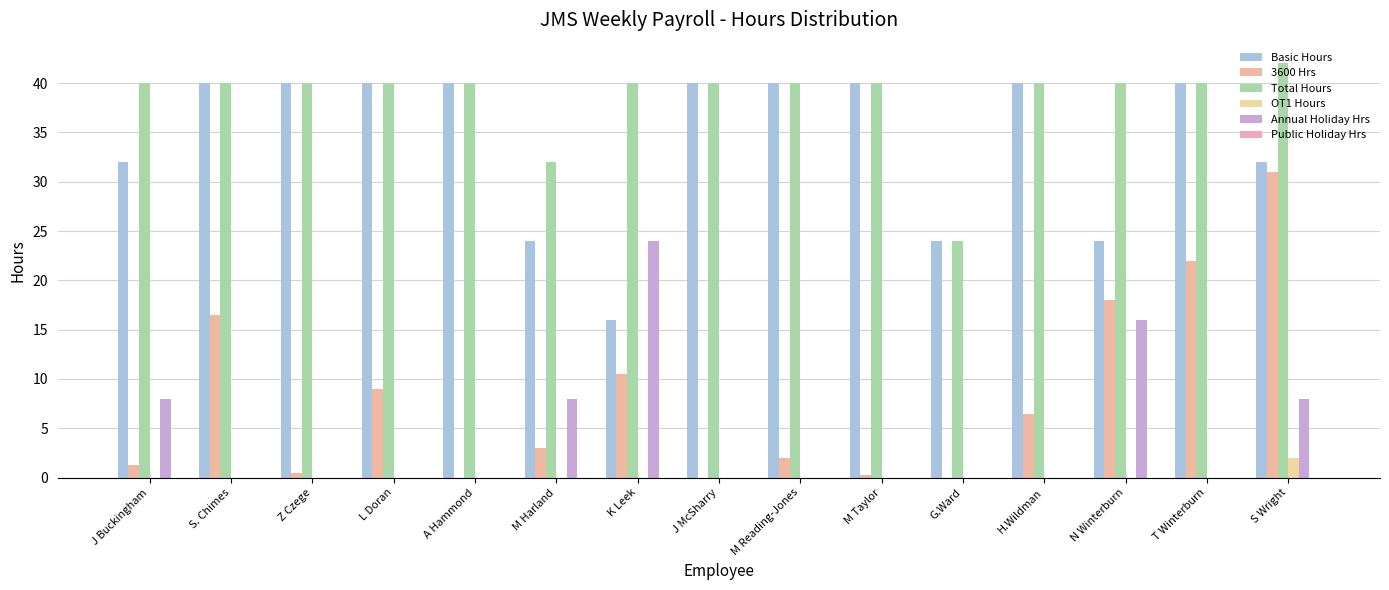

Which category has the highest value in the Annual Holiday Hrs series?

K Leek